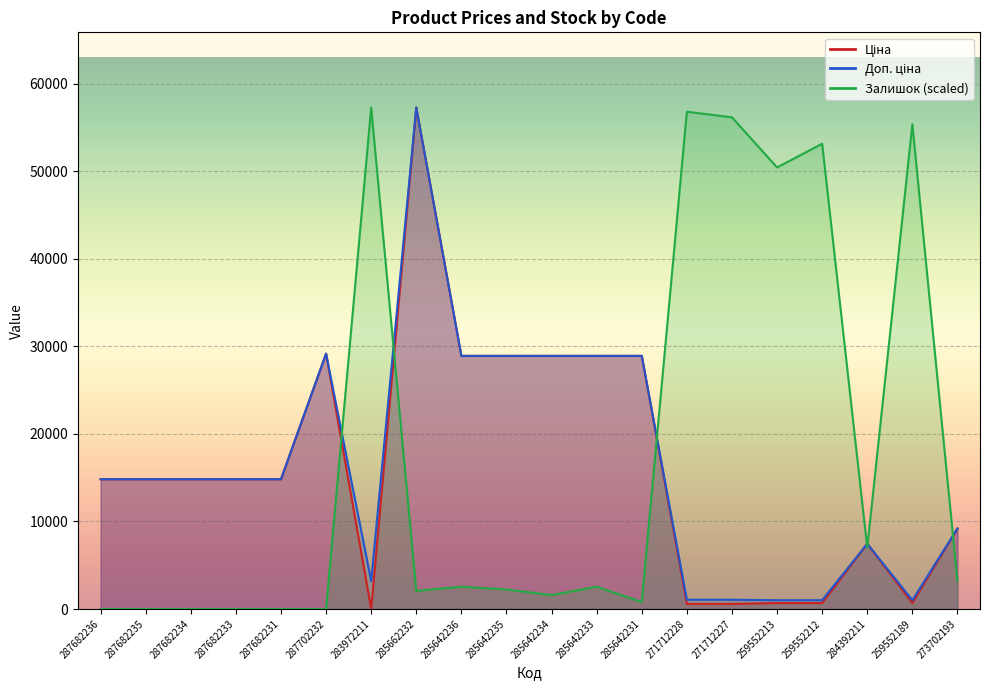

Read the Ціна value at 287682231.

14817.6